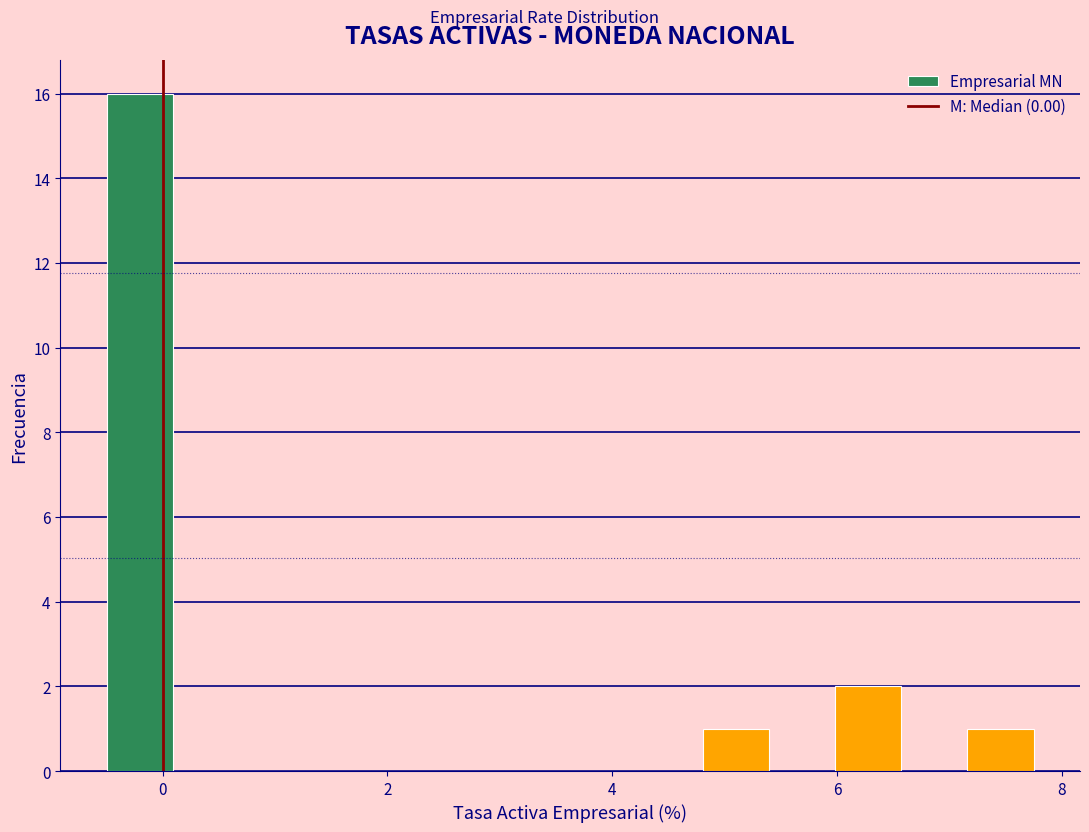

Read against the x-axis, roughly where is the centre of the tallest bar?

-0.2